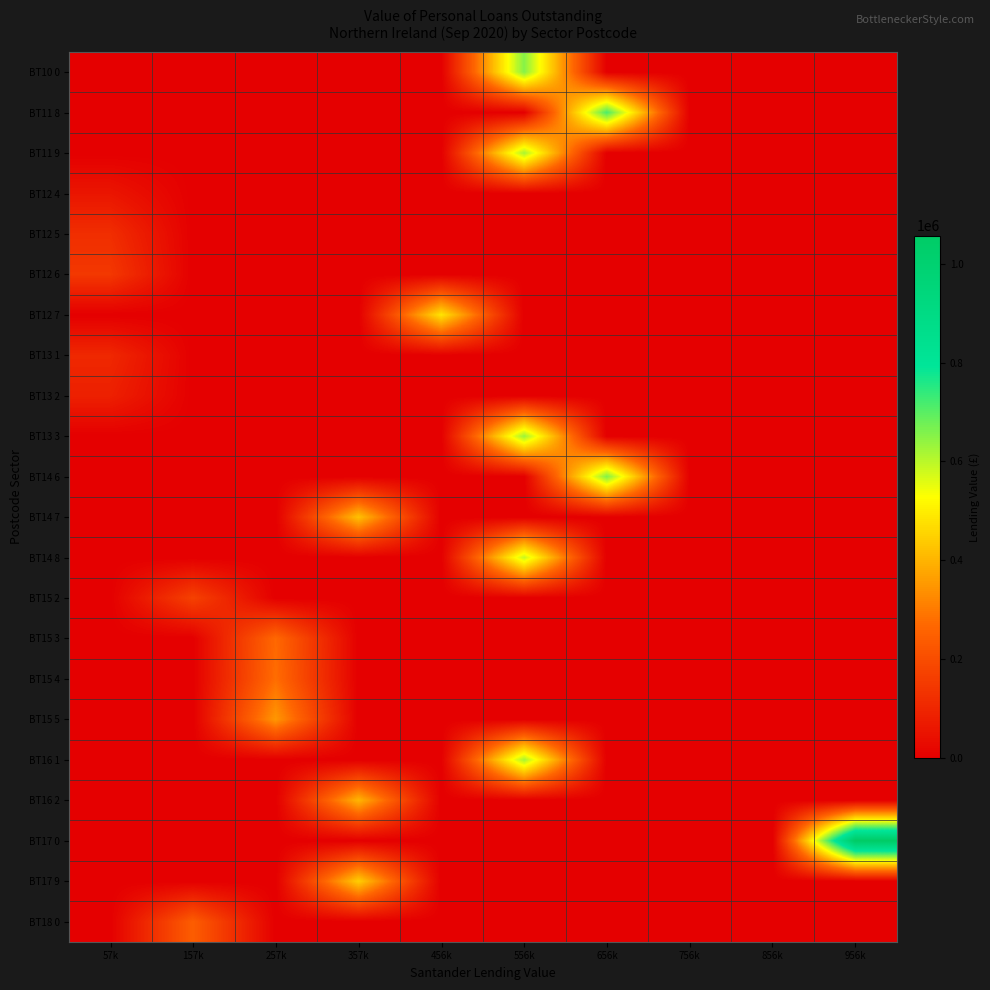

Reading left to right, extract all data points from this chart.

BT10 0: 57k=0	157k=0	257k=0	357k=0	456k=0	556k=653757	656k=0	756k=0	856k=0	956k=0
BT11 8: 57k=0	157k=0	257k=0	357k=0	456k=0	556k=0	656k=713345	756k=0	856k=0	956k=0
BT11 9: 57k=0	157k=0	257k=0	357k=0	456k=0	556k=617138	656k=0	756k=0	856k=0	956k=0
BT12 4: 57k=57220	157k=0	257k=0	357k=0	456k=0	556k=0	656k=0	756k=0	856k=0	956k=0
BT12 5: 57k=120676	157k=0	257k=0	357k=0	456k=0	556k=0	656k=0	756k=0	856k=0	956k=0
BT12 6: 57k=145875	157k=0	257k=0	357k=0	456k=0	556k=0	656k=0	756k=0	856k=0	956k=0
BT12 7: 57k=0	157k=0	257k=0	357k=0	456k=484549	556k=0	656k=0	756k=0	856k=0	956k=0
BT13 1: 57k=104868	157k=0	257k=0	357k=0	456k=0	556k=0	656k=0	756k=0	856k=0	956k=0
BT13 2: 57k=84430	157k=0	257k=0	357k=0	456k=0	556k=0	656k=0	756k=0	856k=0	956k=0
BT13 3: 57k=0	157k=0	257k=0	357k=0	456k=0	556k=631560	656k=0	756k=0	856k=0	956k=0
BT14 6: 57k=0	157k=0	257k=0	357k=0	456k=0	556k=0	656k=657985	756k=0	856k=0	956k=0
BT14 7: 57k=0	157k=0	257k=0	357k=423521	456k=0	556k=0	656k=0	756k=0	856k=0	956k=0
BT14 8: 57k=0	157k=0	257k=0	357k=0	456k=0	556k=587045	656k=0	756k=0	856k=0	956k=0
BT15 2: 57k=0	157k=171426	257k=0	357k=0	456k=0	556k=0	656k=0	756k=0	856k=0	956k=0
BT15 3: 57k=0	157k=0	257k=269574	357k=0	456k=0	556k=0	656k=0	756k=0	856k=0	956k=0
BT15 4: 57k=0	157k=0	257k=278398	357k=0	456k=0	556k=0	656k=0	756k=0	856k=0	956k=0
BT15 5: 57k=0	157k=0	257k=351410	357k=0	456k=0	556k=0	656k=0	756k=0	856k=0	956k=0
BT16 1: 57k=0	157k=0	257k=0	357k=0	456k=0	556k=619225	656k=0	756k=0	856k=0	956k=0
BT16 2: 57k=0	157k=0	257k=0	357k=403115	456k=0	556k=0	656k=0	756k=0	856k=0	956k=0
BT17 0: 57k=0	157k=0	257k=0	357k=0	456k=0	556k=0	656k=0	756k=0	856k=0	956k=1056642
BT17 9: 57k=0	157k=0	257k=0	357k=445742	456k=0	556k=0	656k=0	756k=0	856k=0	956k=0
BT18 0: 57k=0	157k=242817	257k=0	357k=0	456k=0	556k=0	656k=0	756k=0	856k=0	956k=0